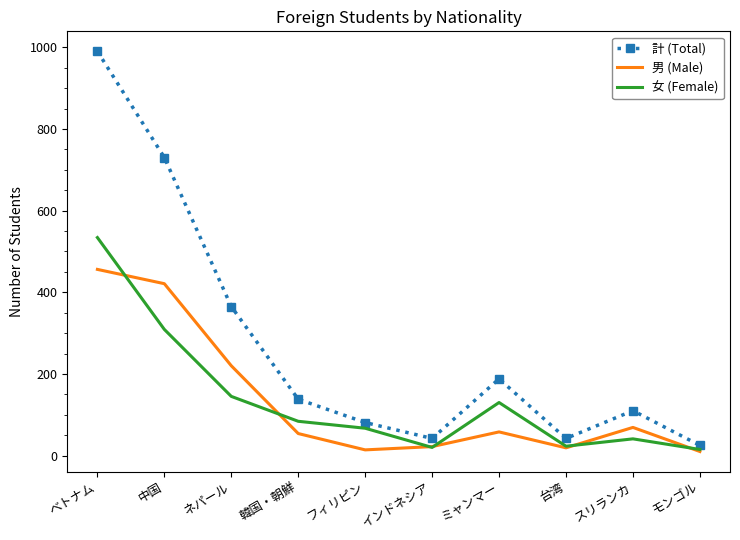

The 男 (Male) series shows 351 at ネパール. True or false?

False